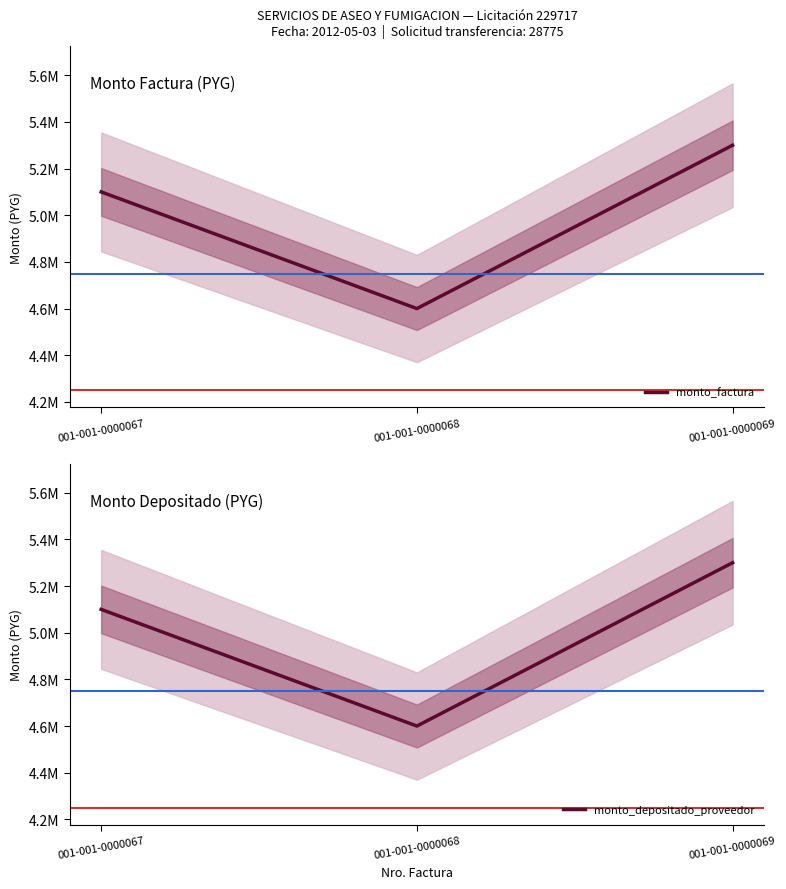

Reading right to left, extract all data points from this chart.

monto_factura: 001-001-0000069=5300000	001-001-0000068=4600000	001-001-0000067=5100000
monto_depositado_proveedor: 001-001-0000069=5300000	001-001-0000068=4600000	001-001-0000067=5100000